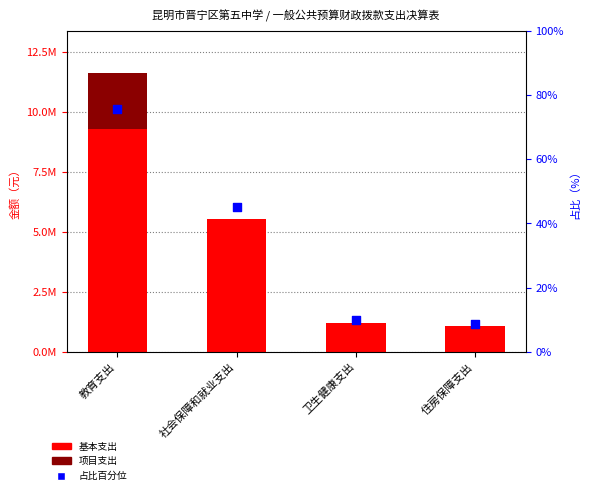

Which series reaches the minimum Y coordinate?

项目支出